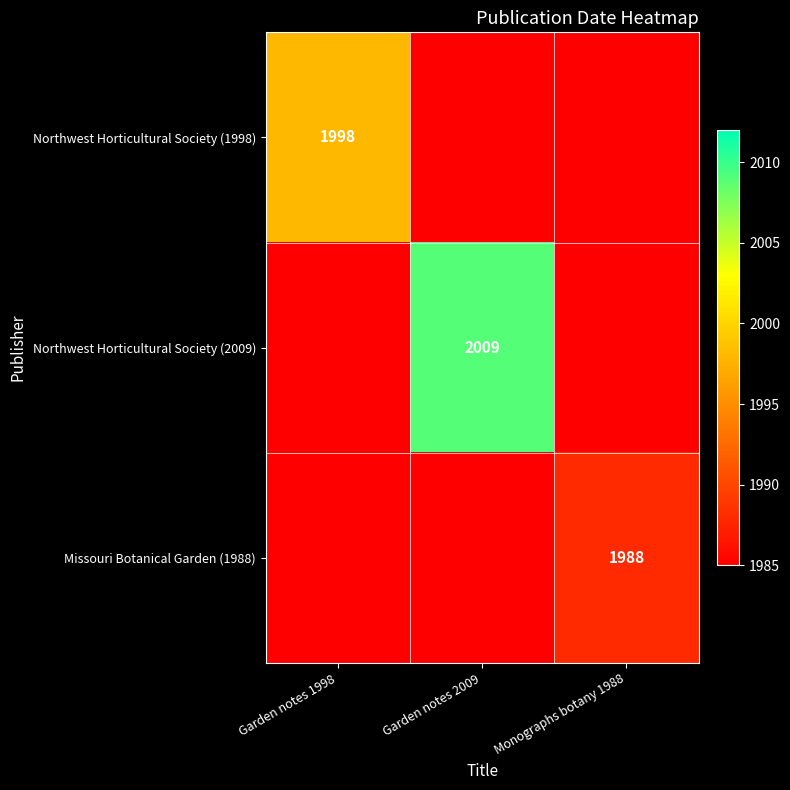

Is it true that Missouri Botanical Garden (1988) equals 3337 at Monographs botany 1988?

False